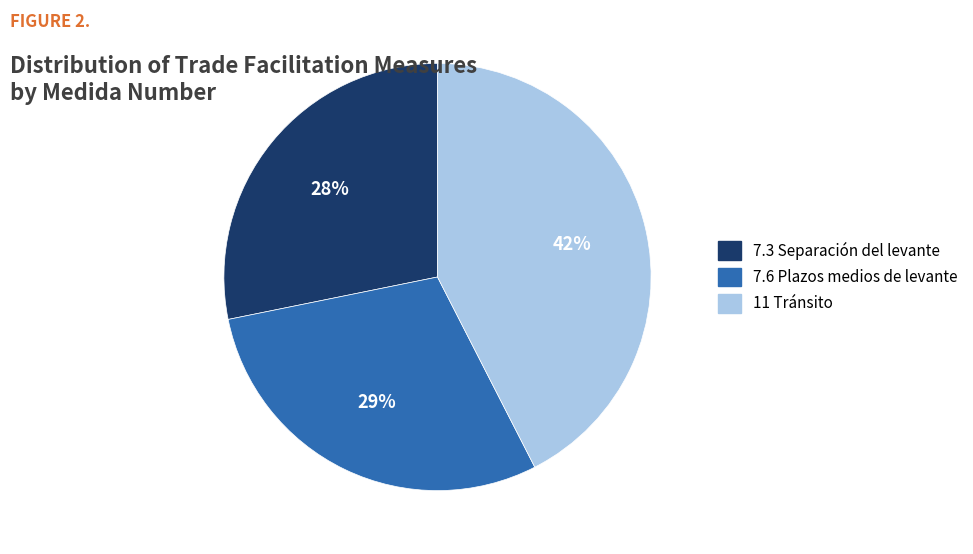

Which has a higher value, 7.3 Separación del levante or 7.6 Plazos medios de levante?

7.6 Plazos medios de levante